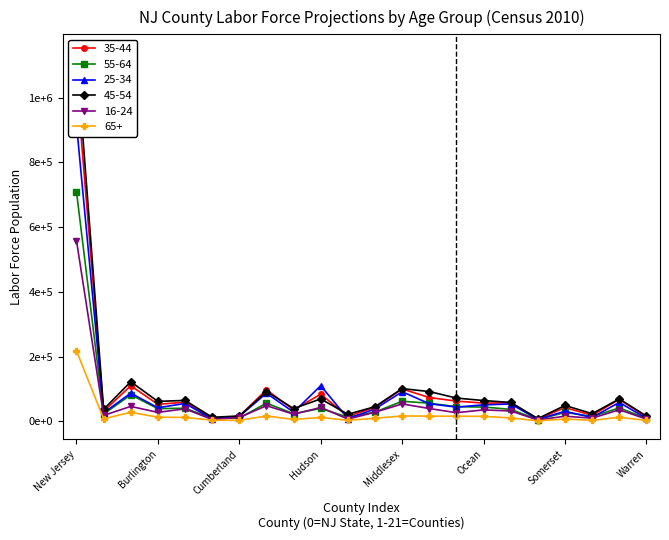

At which label does 25-34 reach its peak?

New Jersey